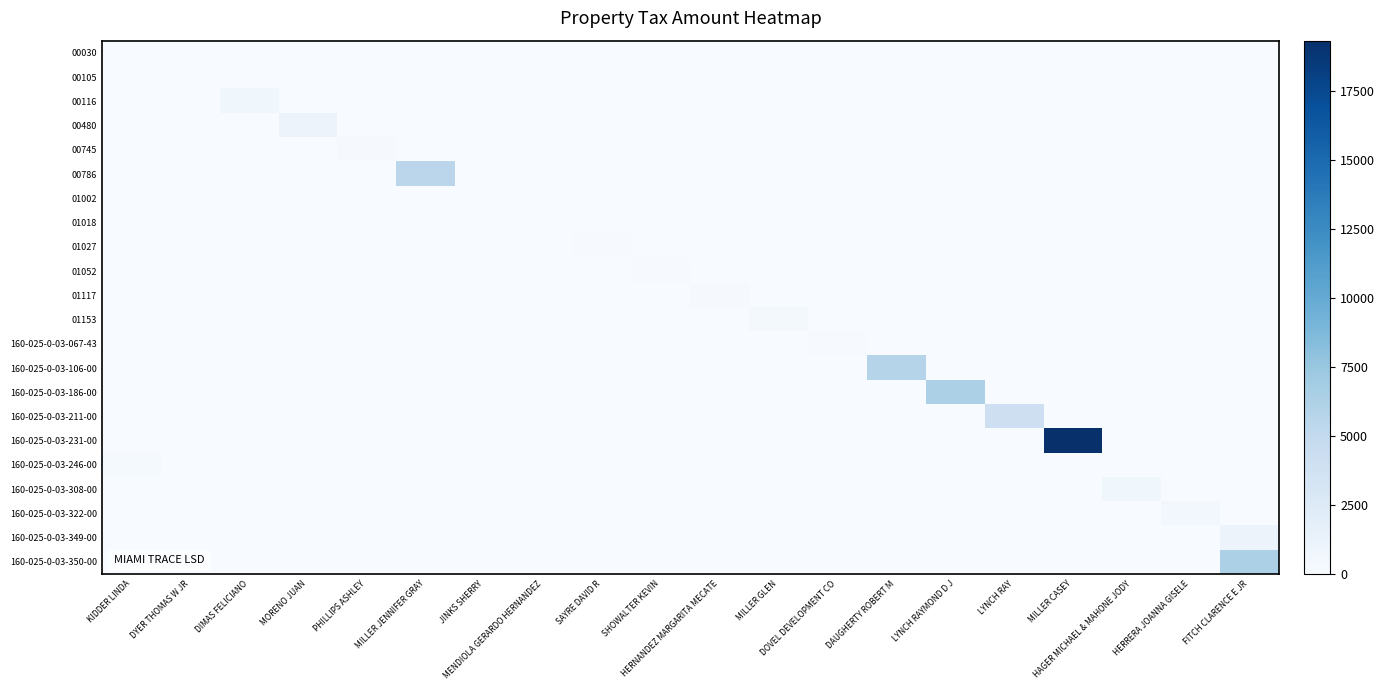

How many series are shown in this chart?

22